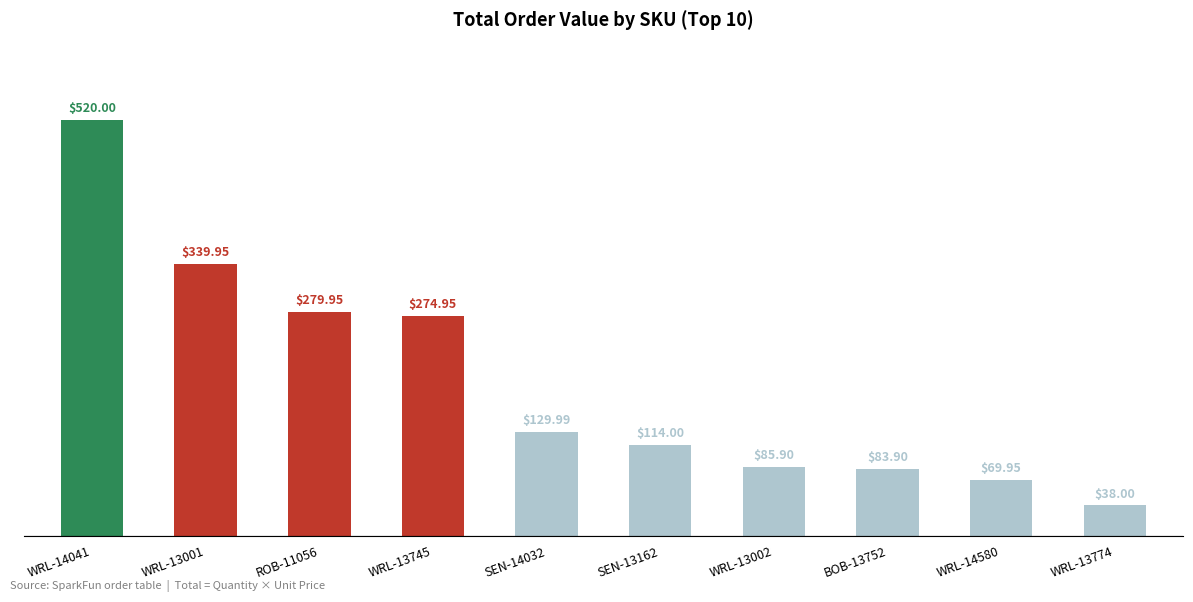

What position from the left is SEN-14032?

5